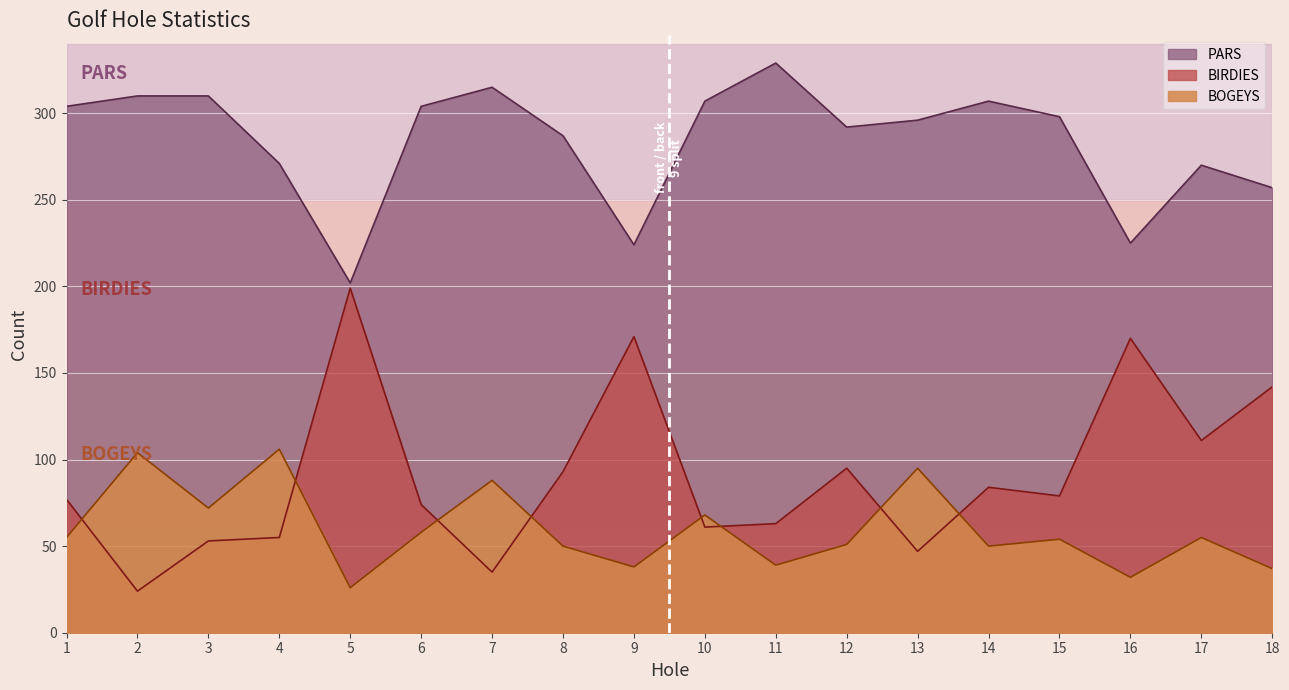

Between 12 and 18, which series saw the biggest shift?

BIRDIES